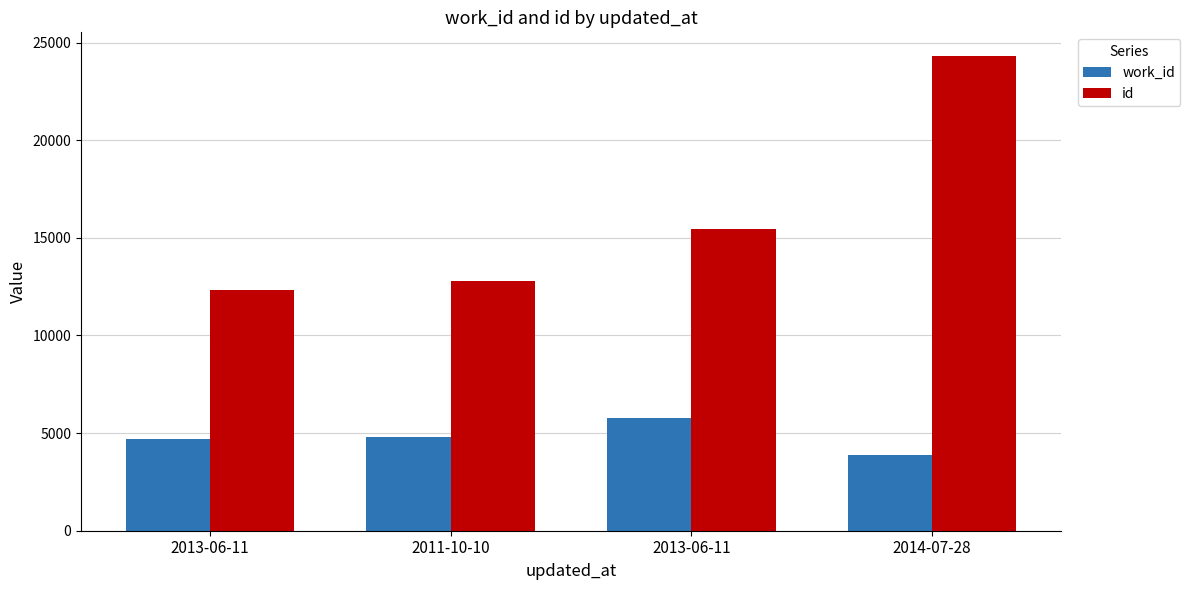

What is the label of the 2nd bar from the left?

2011-10-10